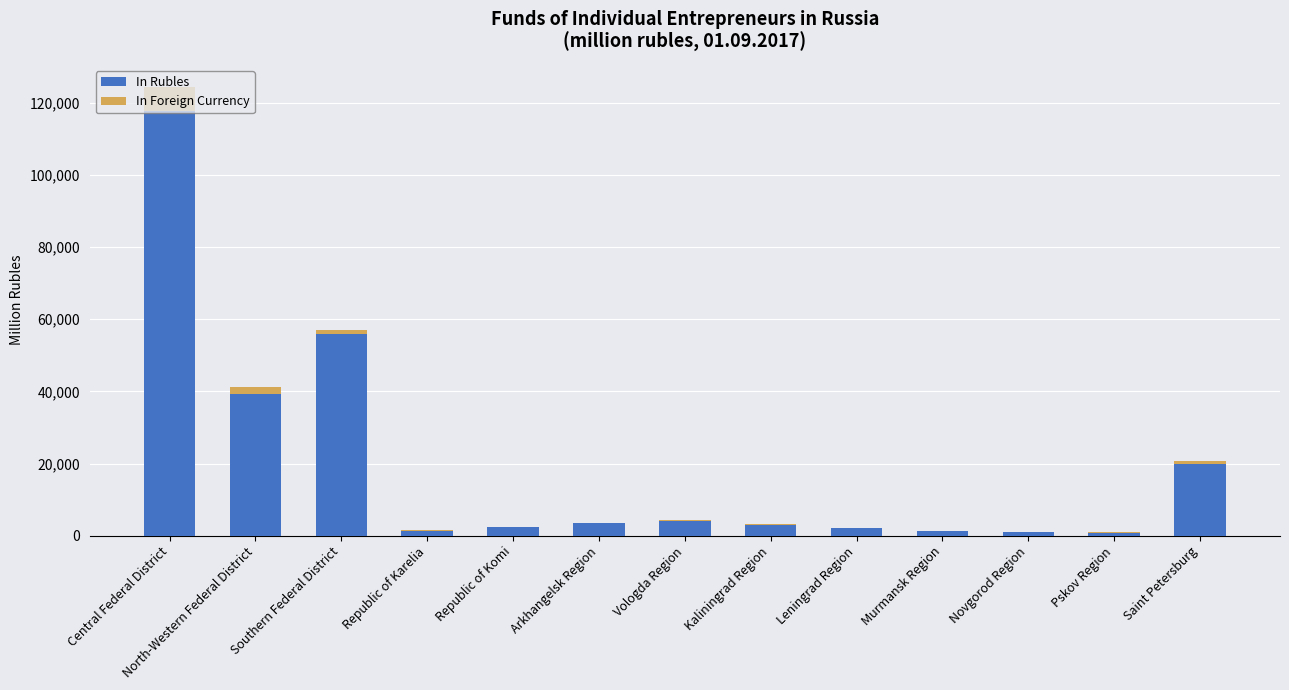

What is the sum of all In Rubles values?

252328